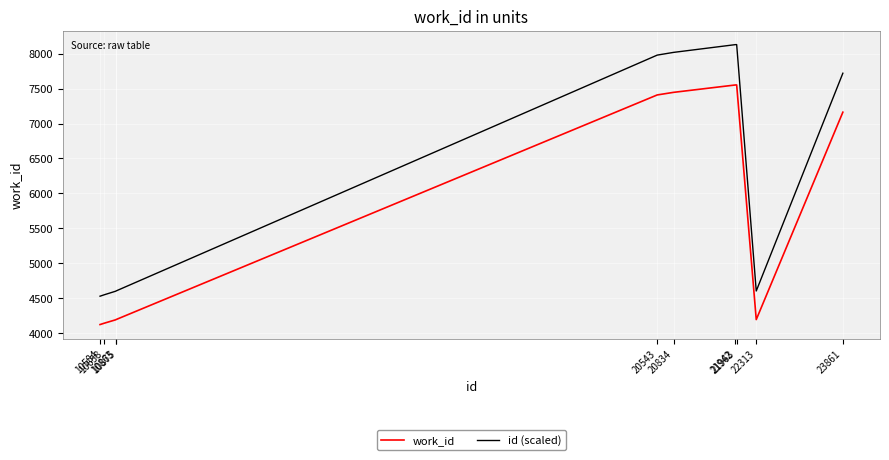

True or false: id (scaled) and work_id intersect in this chart.

False